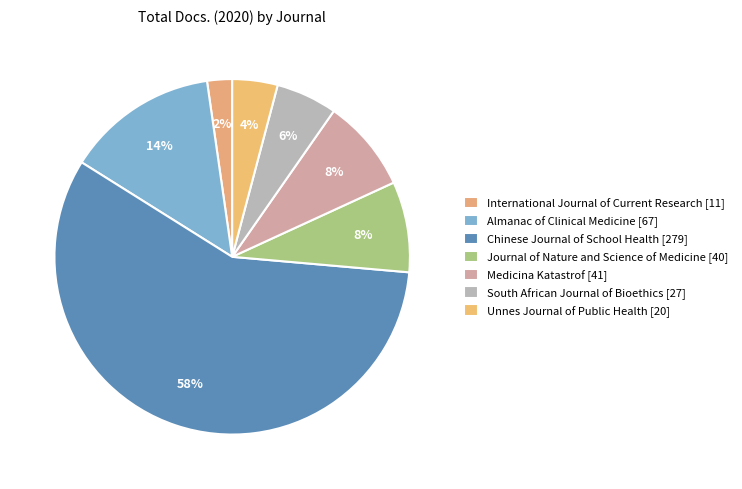

Is it true that Chinese Journal of School Health [279] is 46% of the pie?

False